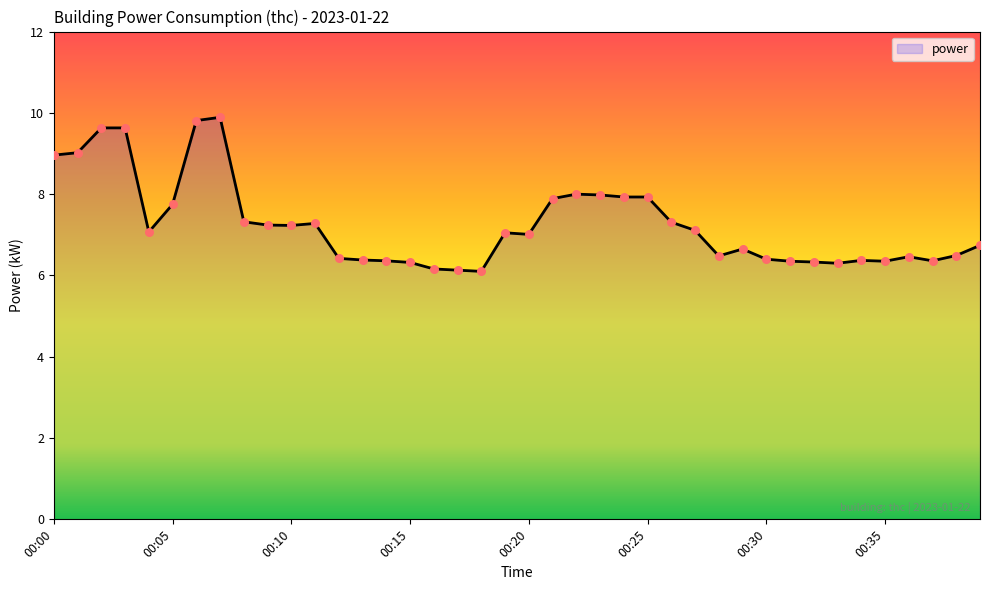

What is the difference between the maximum and minimum values?

3.8